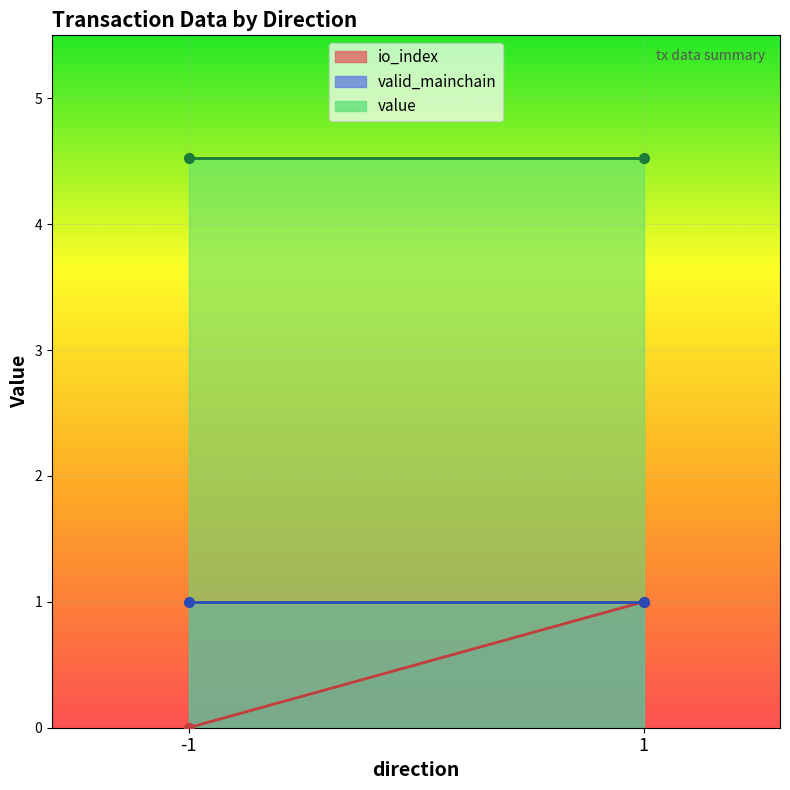

What is the lowest value of the value series?

4.5